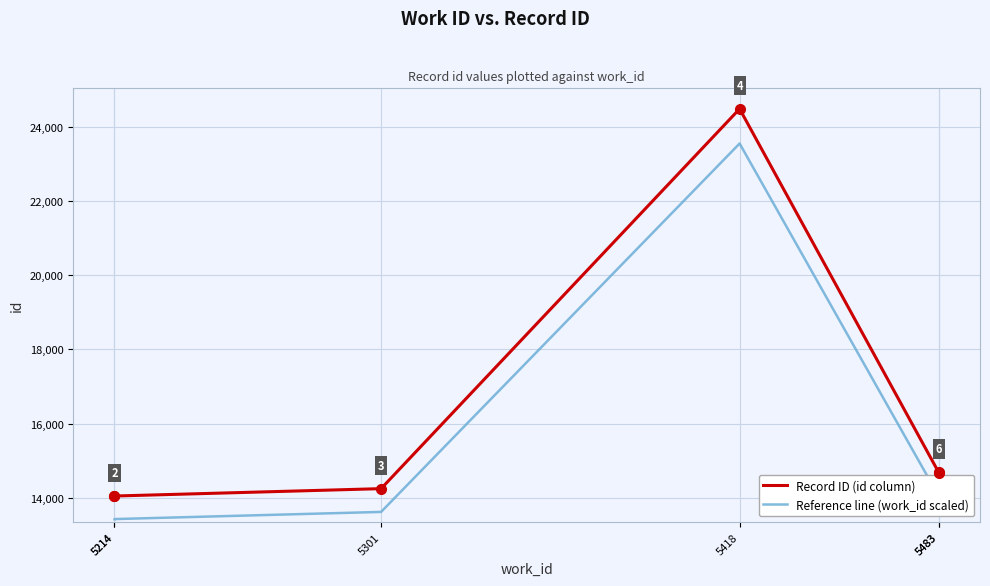

How many data points in Record ID (id column) are above 14679?

2